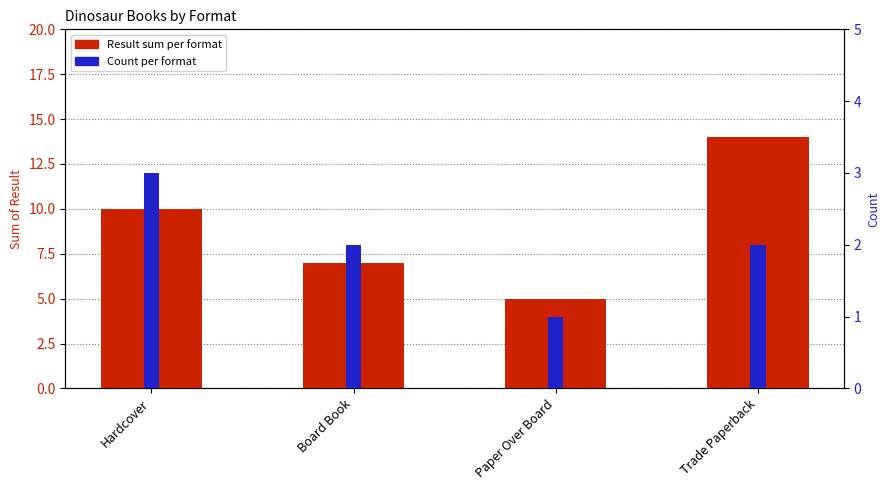

Reading right to left, transcribe all the data shown in this chart.

Result sum: Trade Paperback=14	Paper Over Board=5	Board Book=7	Hardcover=10
Count: Trade Paperback=2	Paper Over Board=1	Board Book=2	Hardcover=3